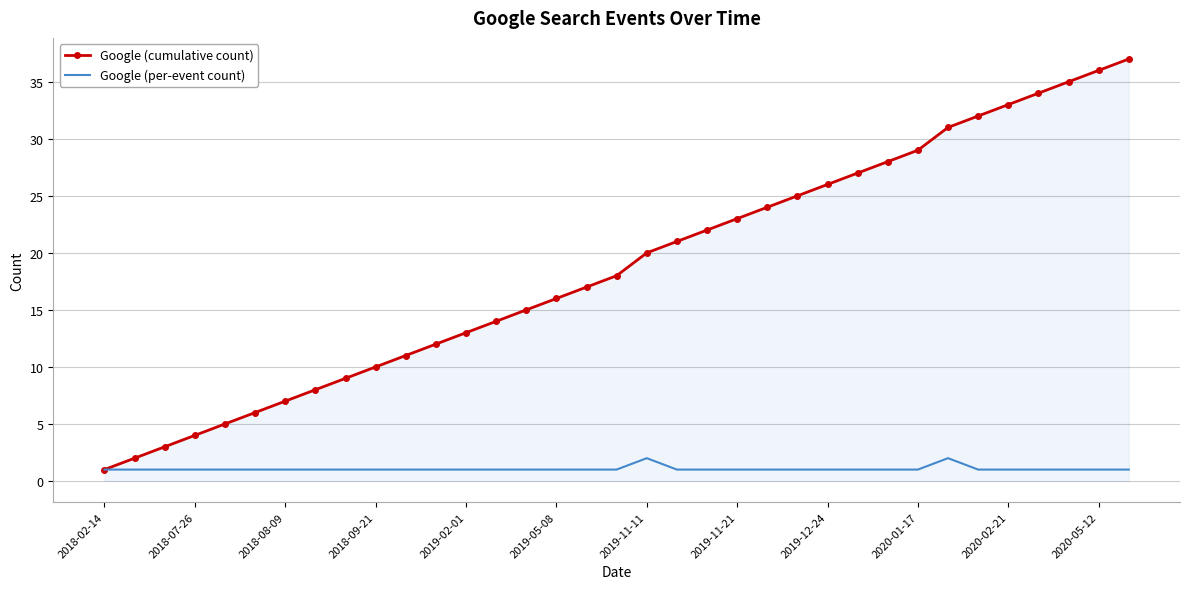

List the series in order of their peak value, highest first.

Google (cumulative count), Google (per-event count)